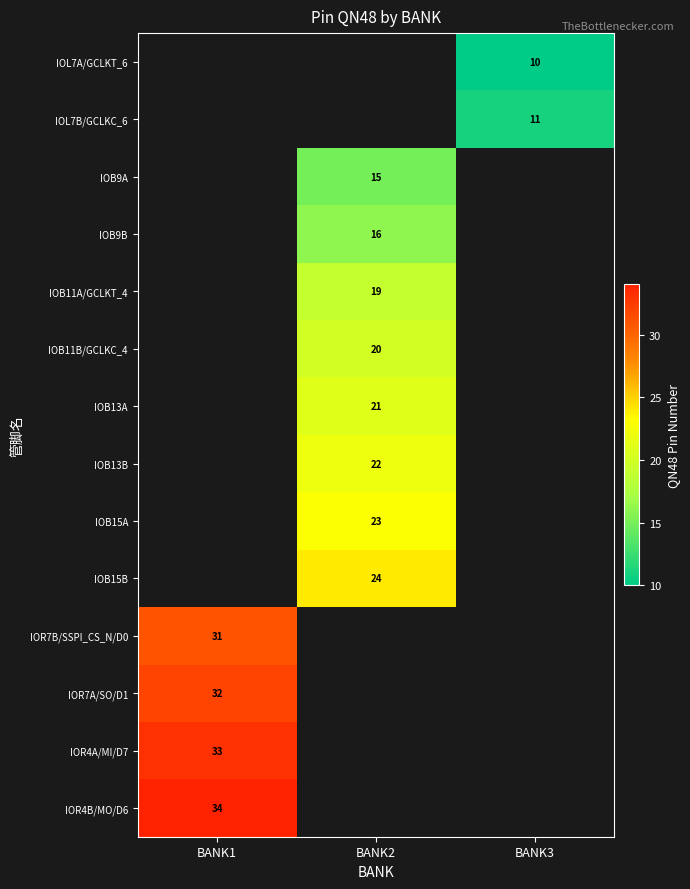

The IOB13B series shows 6 at BANK2. True or false?

False